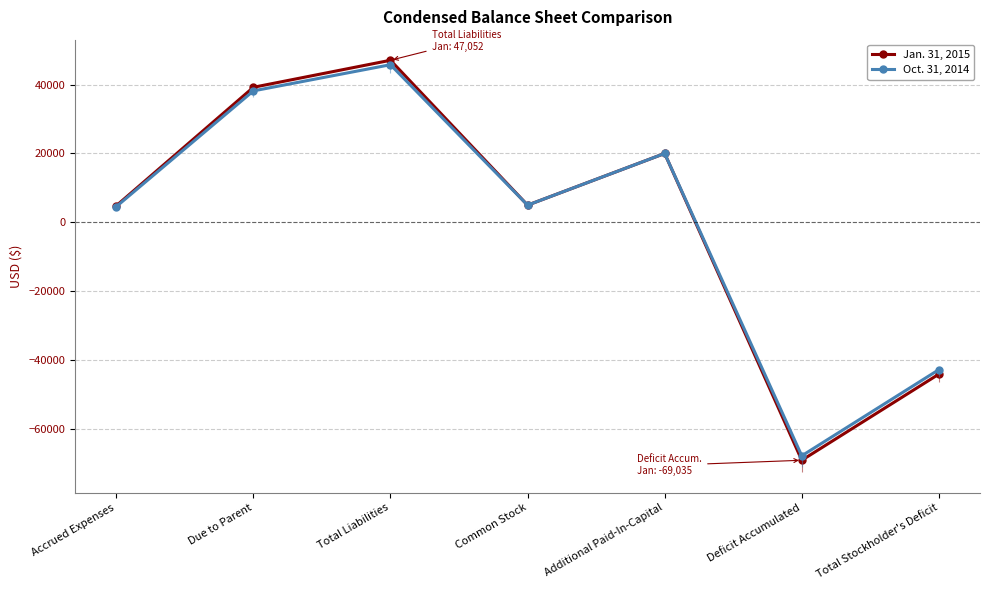

At how many categories does at least one series exceed -28433?

5